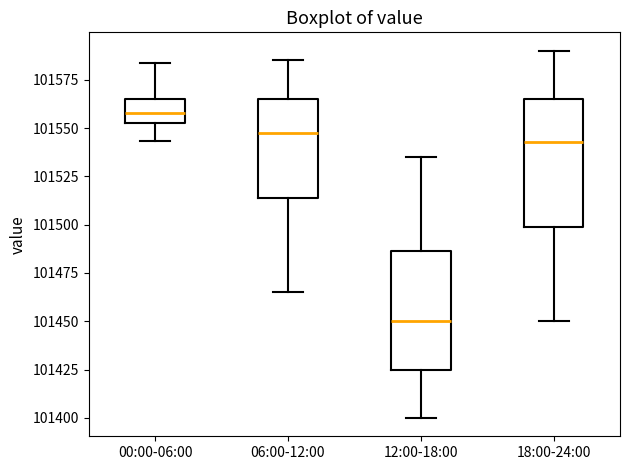

Which box has the lowest median line?

12:00-18:00